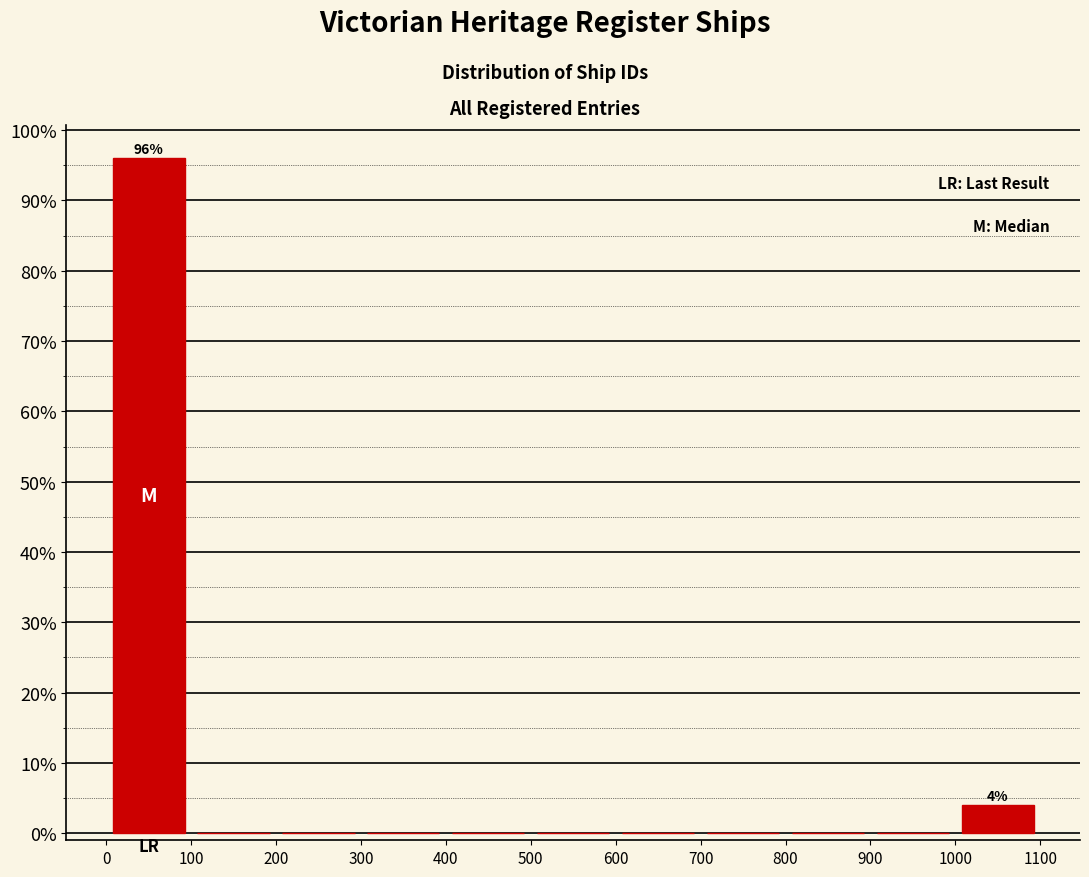

Which range on the x-axis has the tallest bar?

0 to 100